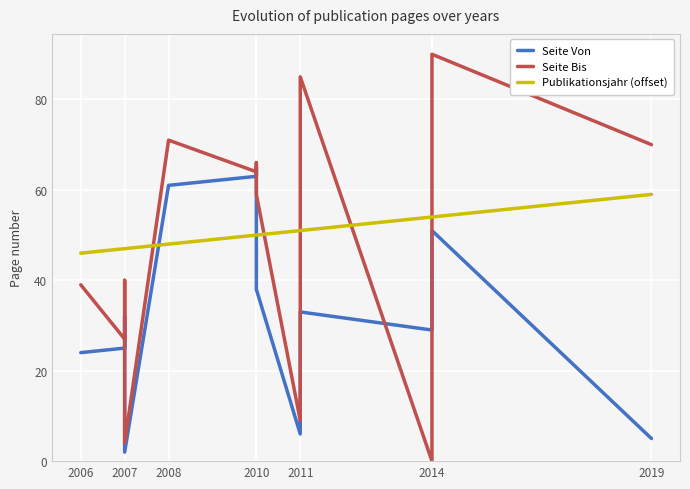

What is the value of the Publikationsjahr (offset) point at the 3rd from the left?

47